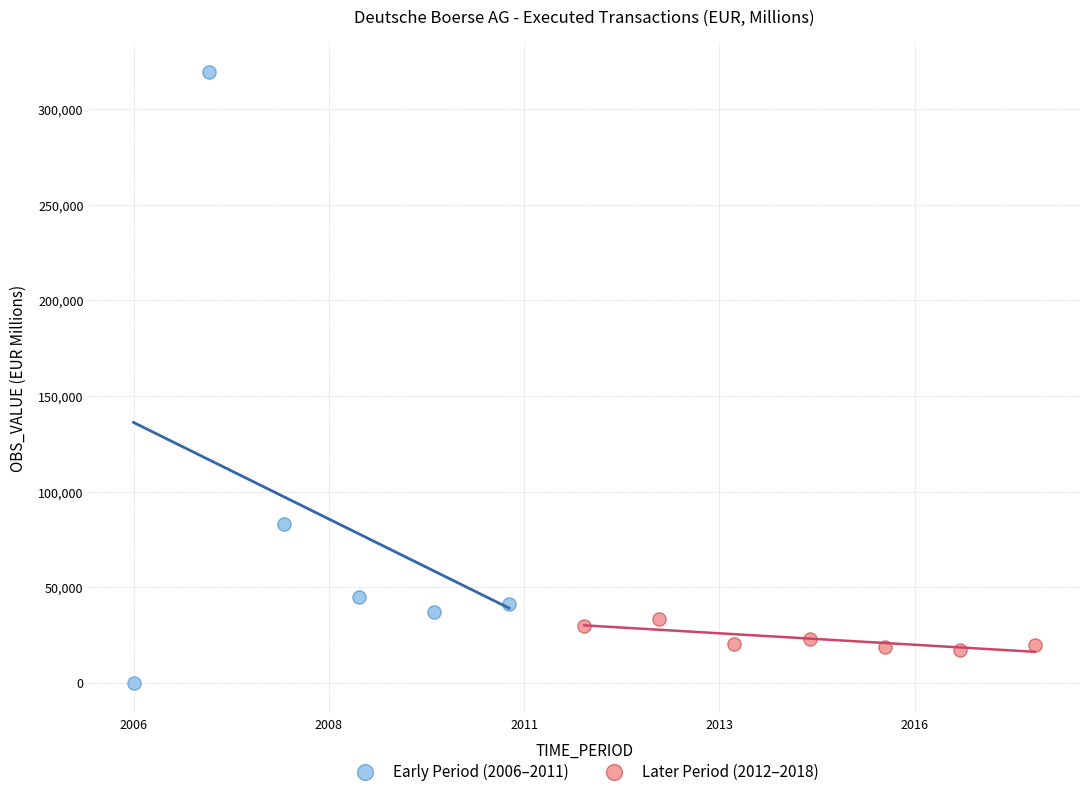

Which series has the largest Y range (max minus min)?

Early Period (2006–2011)